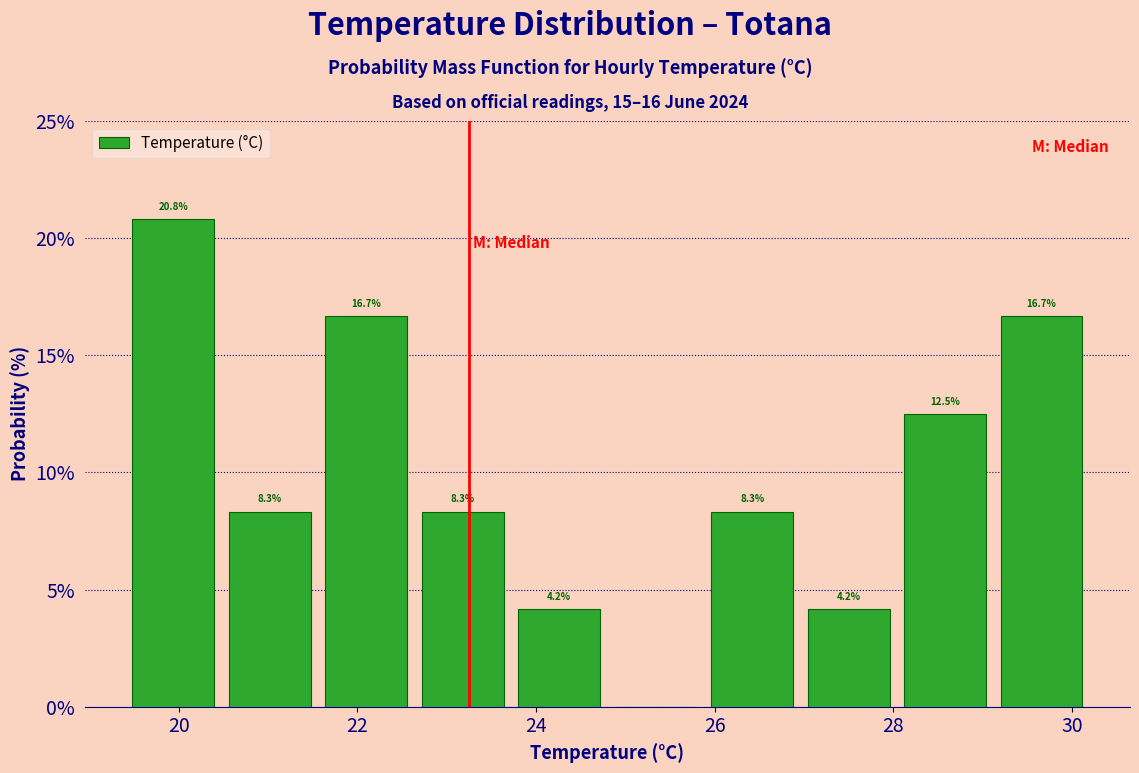

Which range on the x-axis has the tallest bar?

19.40 to 20.48